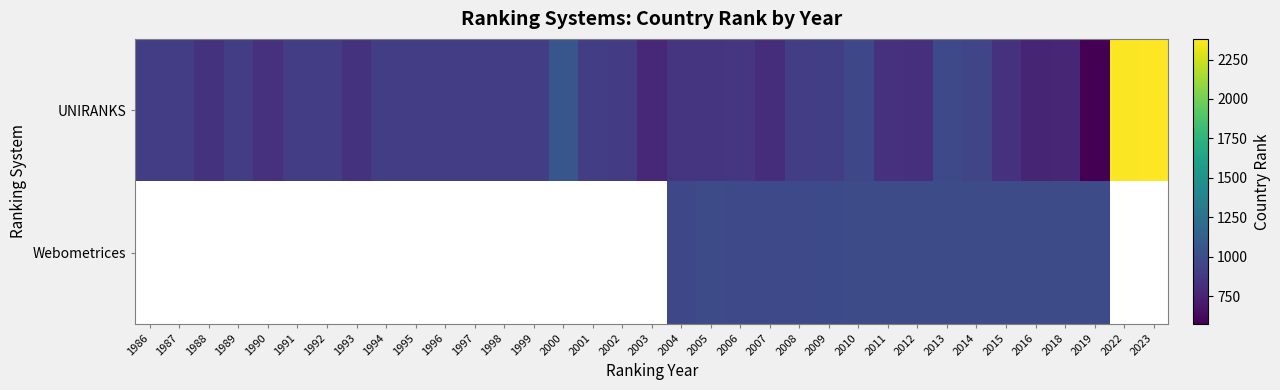

At how many categories does at least one series exceed 1328?

2